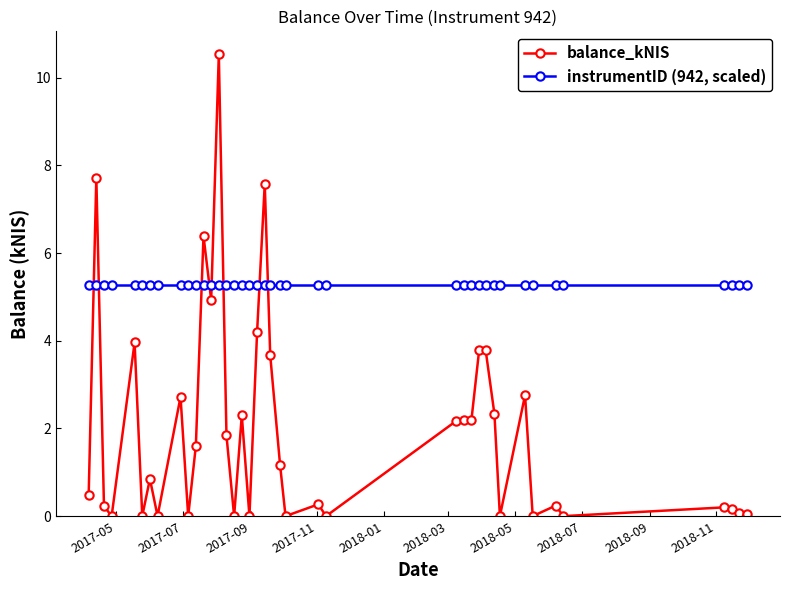

Rank the series by their average value, from lowest to highest.

balance_kNIS, instrumentID (942, scaled)